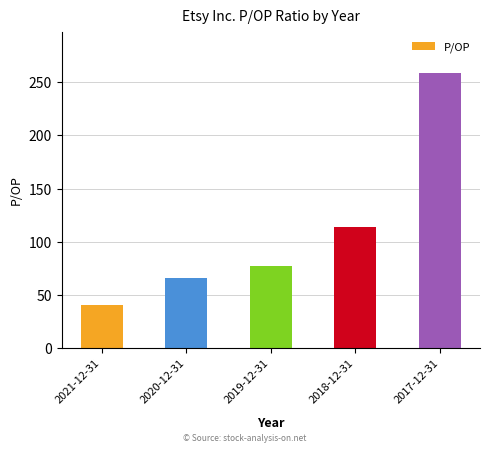

Reading left to right, transcribe all the data shown in this chart.

40.6	65.5	77.0	114.0	258.6